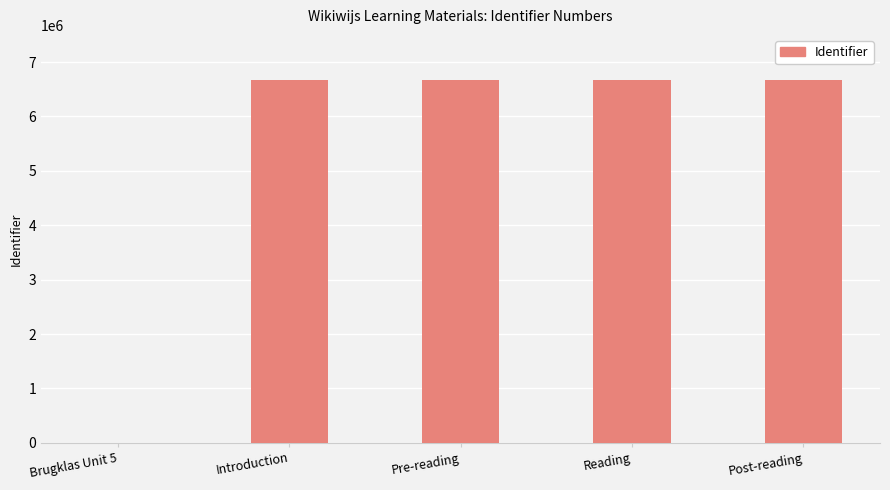

Are the bars horizontal?

No